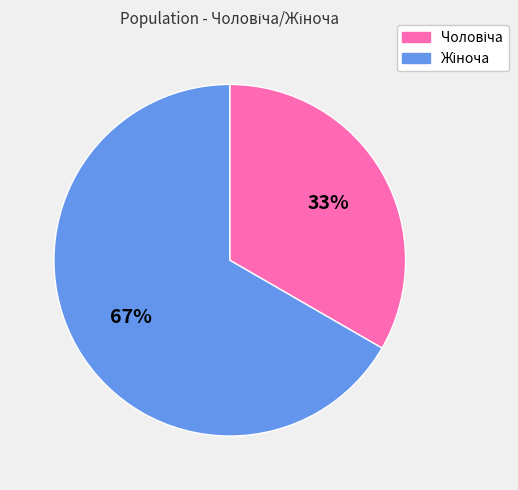

To the nearest percent, what is the average slice percentage?

50%